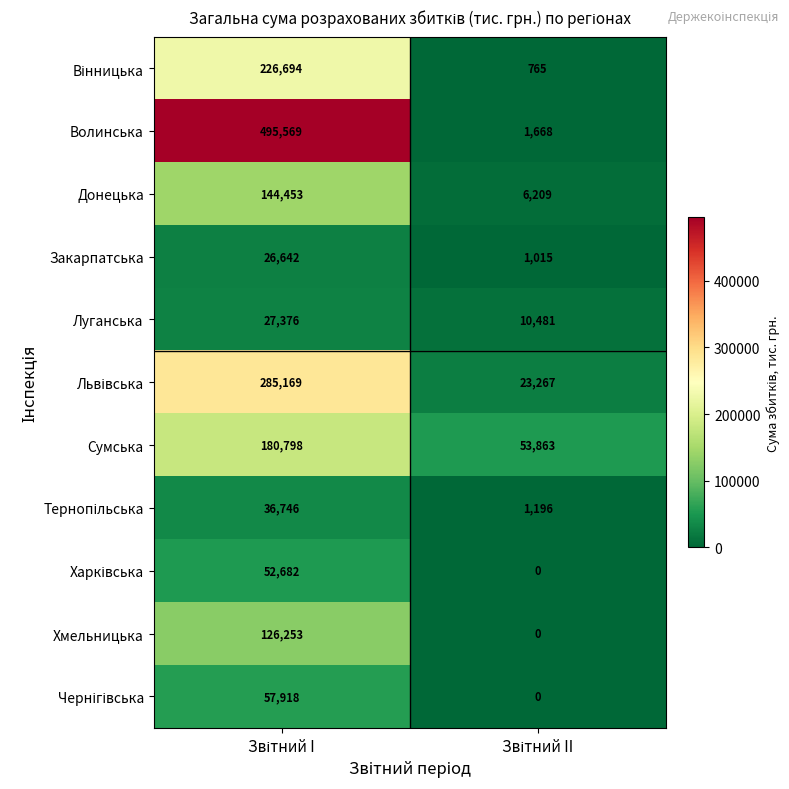

What is the highest value of the Закарпатська series?

26642